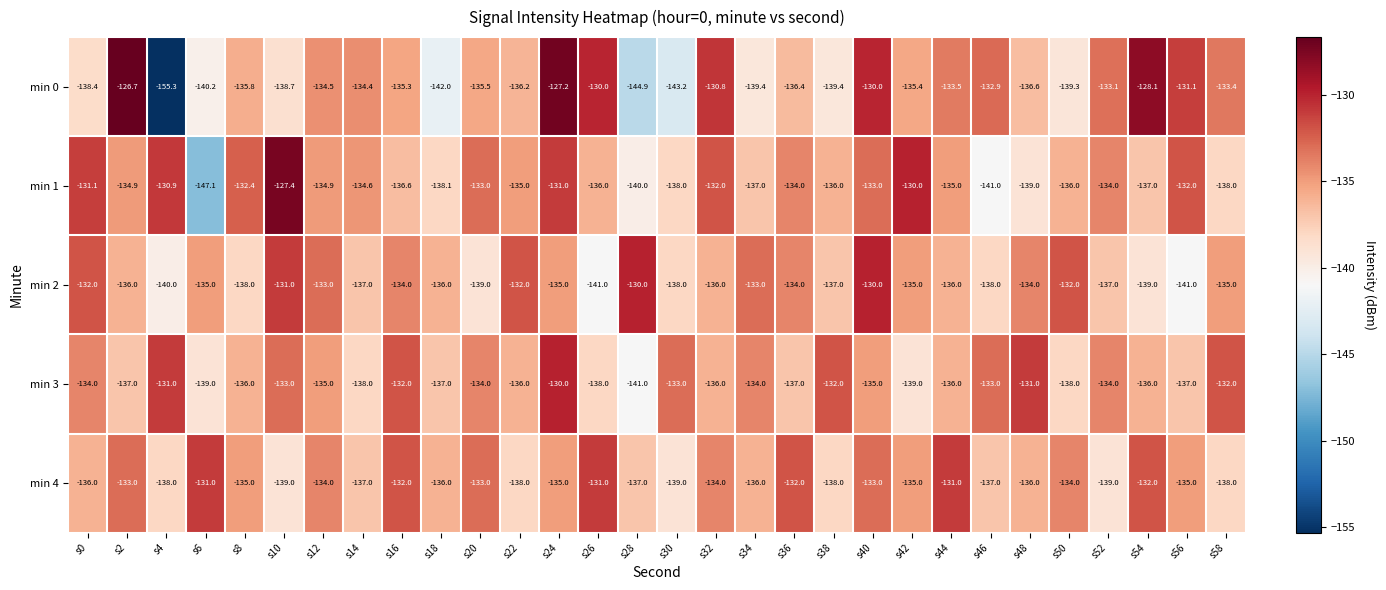

Rank the series at s22 from highest to lowest value.

min 2, min 1, min 3, min 0, min 4